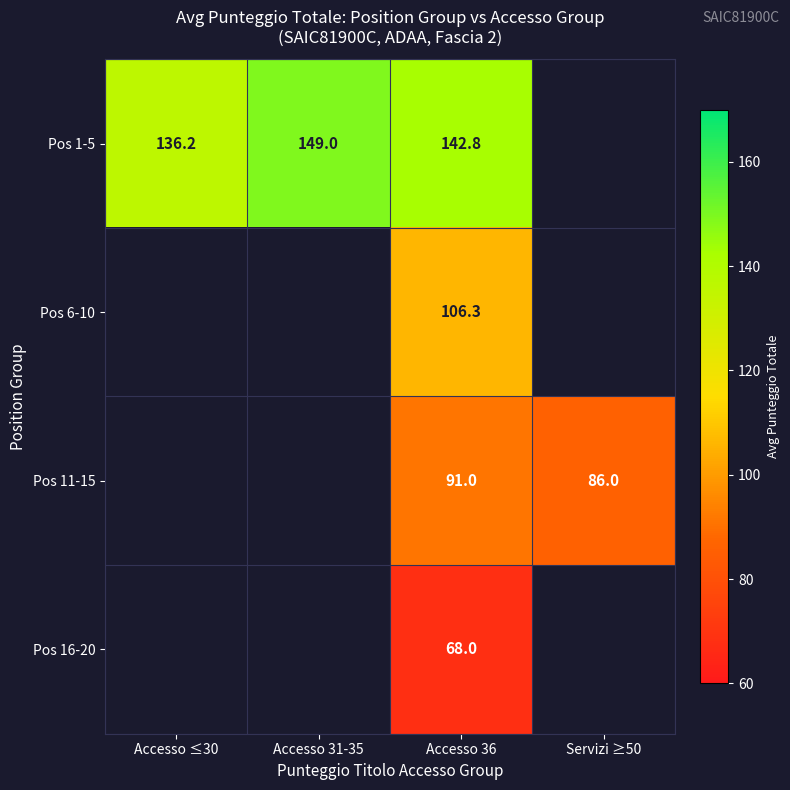

Is the value of Pos 1-5 at Accesso 31-35 greater than the value of Pos 6-10 at Accesso 36?

Yes